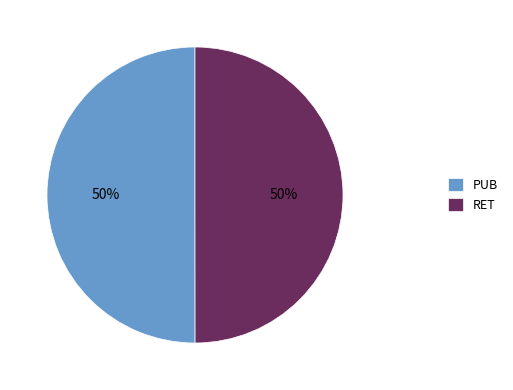

To the nearest percent, what is the average slice percentage?

50%